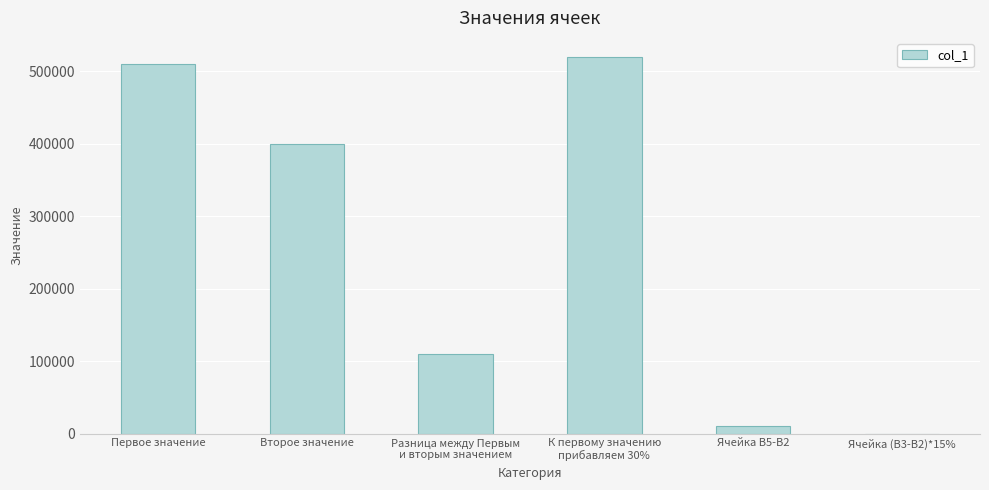

Where is the data nearest to the value 260000?

Второе значение